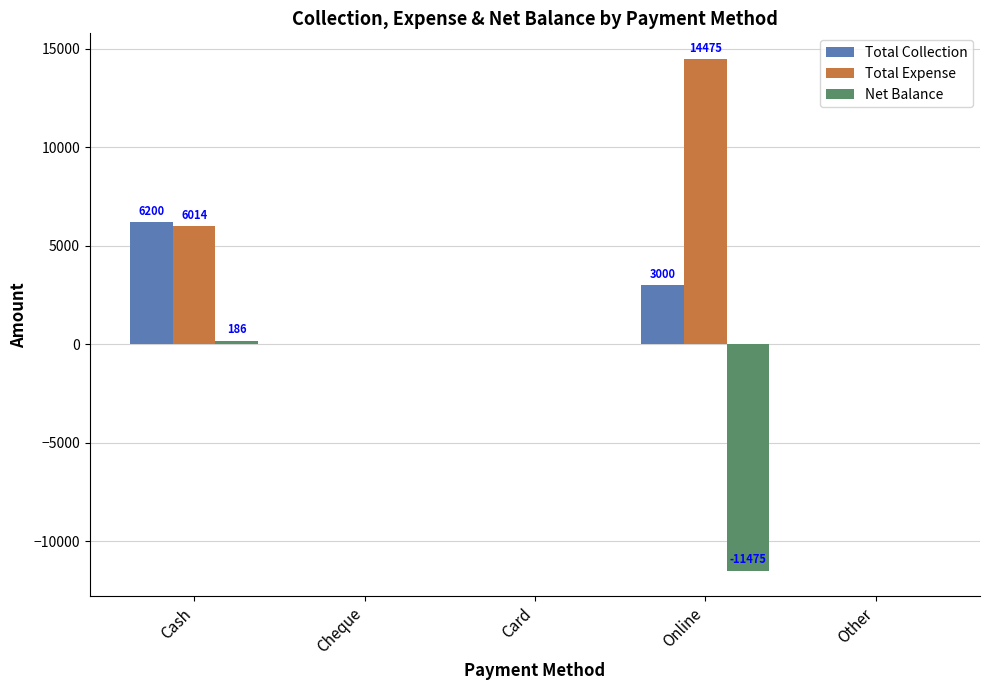

Which label corresponds to the largest value in the chart?

Online